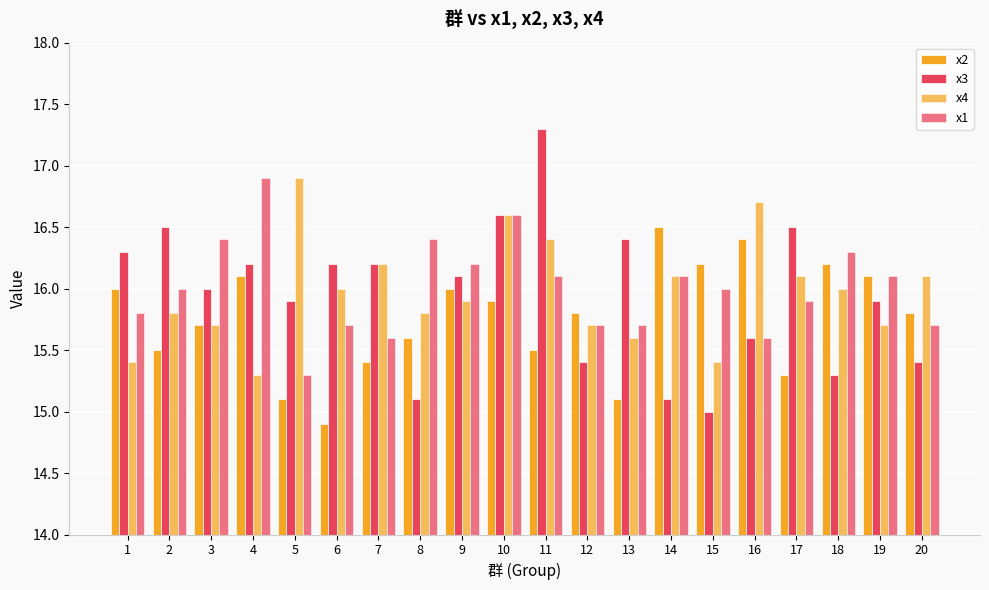

Are the bars grouped side by side (vs. stacked)?

Yes